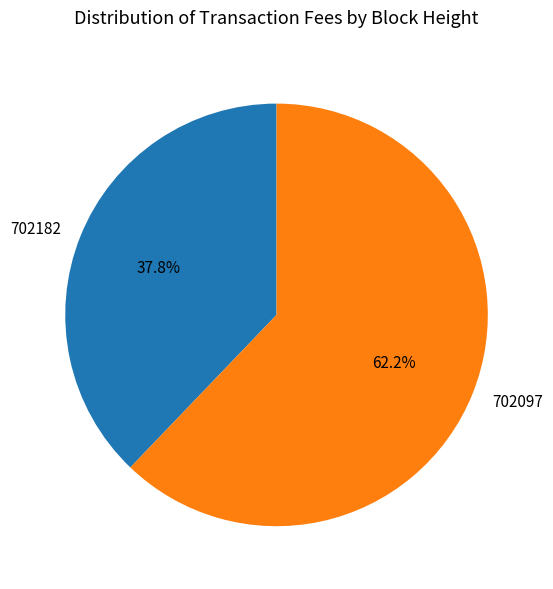

What percentage is NOT represented by 702097?

37.8%